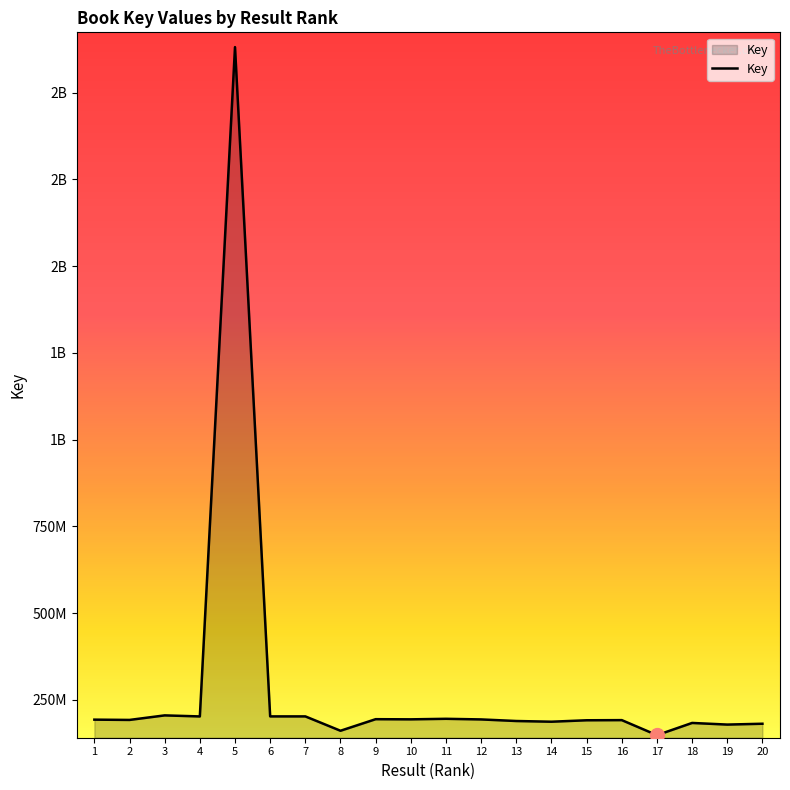

At which category does the chart reach its peak across all series?

5